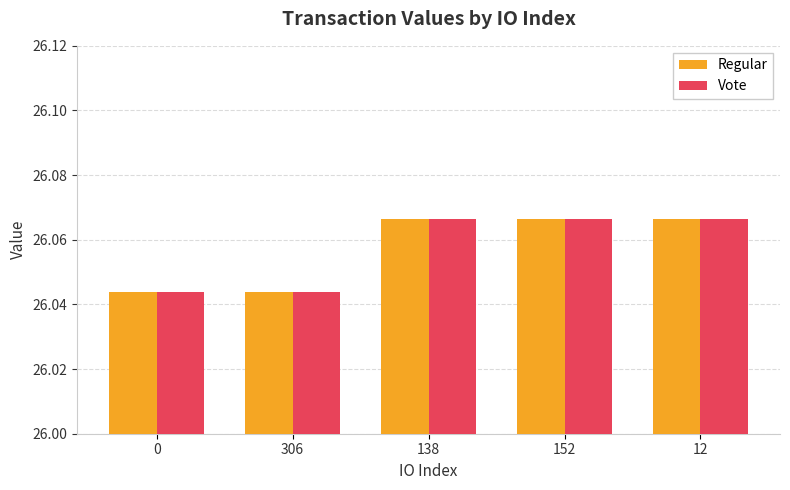

How many bars are there in total?

10